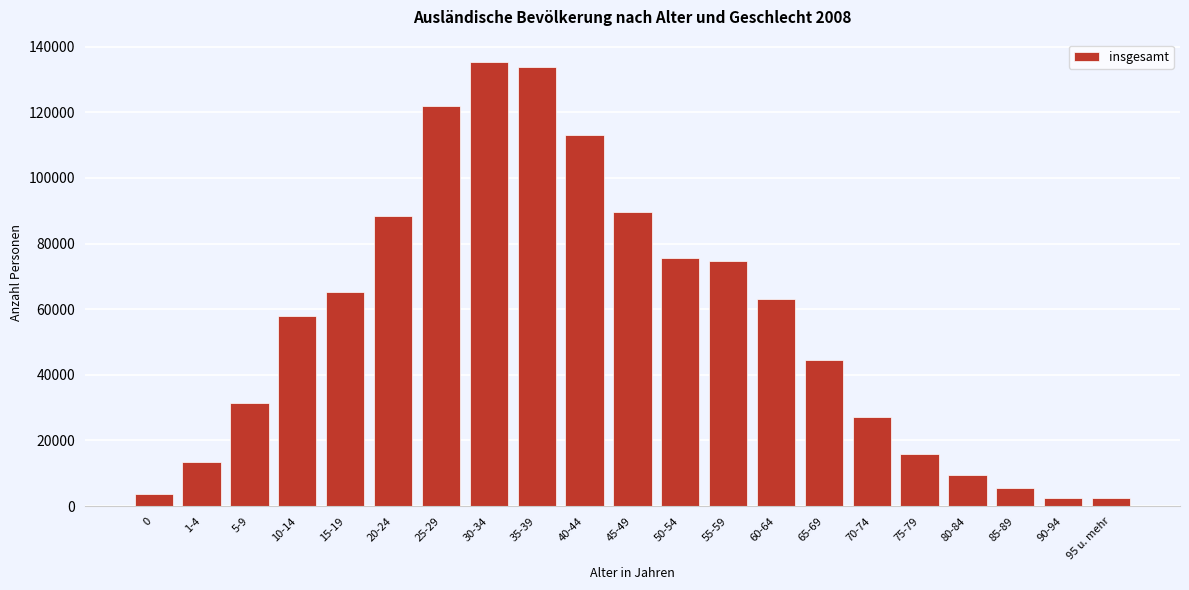

What is the value of the 12th bar from the left?

75664